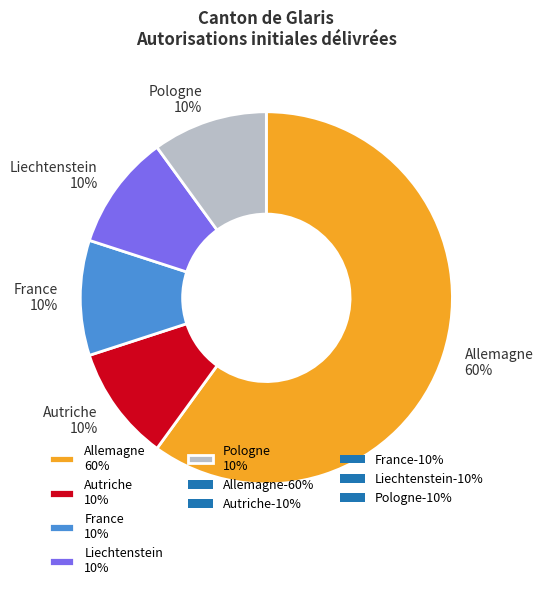

What percentage is the Pologne 10% slice, to the nearest percent?

10%